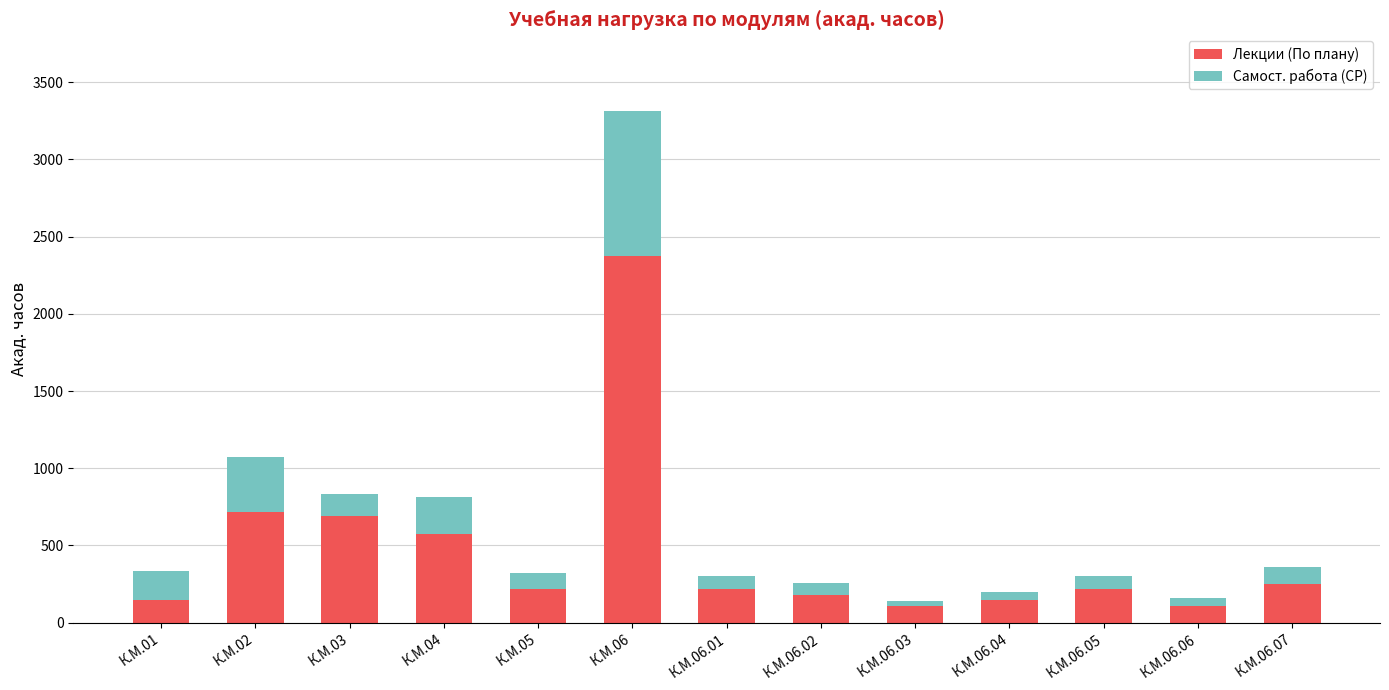

The value of Лекции (По плану) at К.М.06 is 2376. True or false?

True